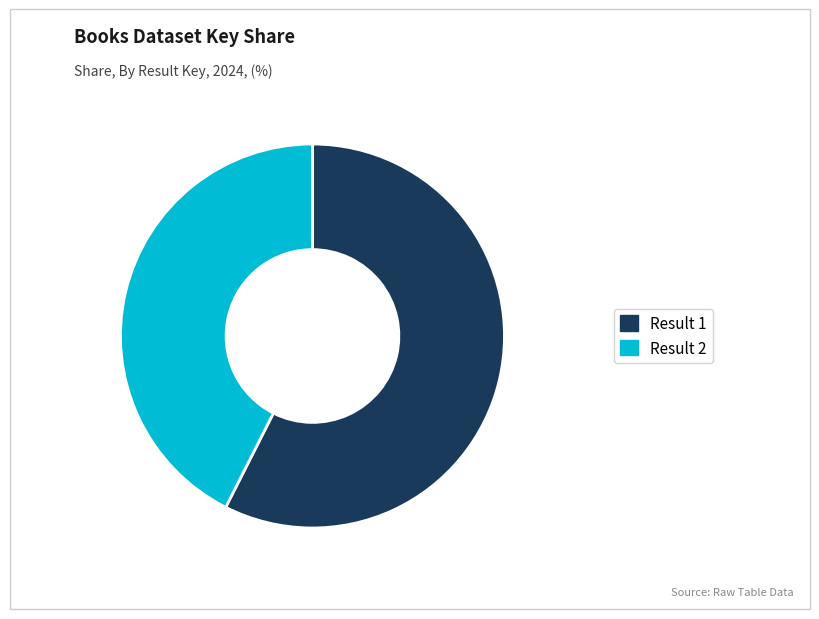

True or false: Result 2 accounts for 30% of the total.

False